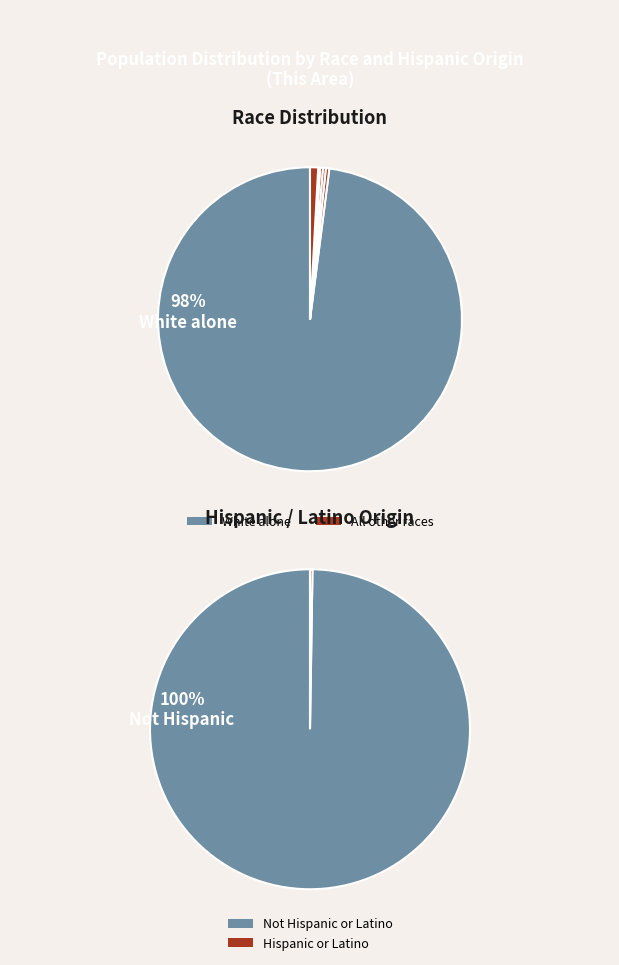

How many segments does this pie chart have?

7